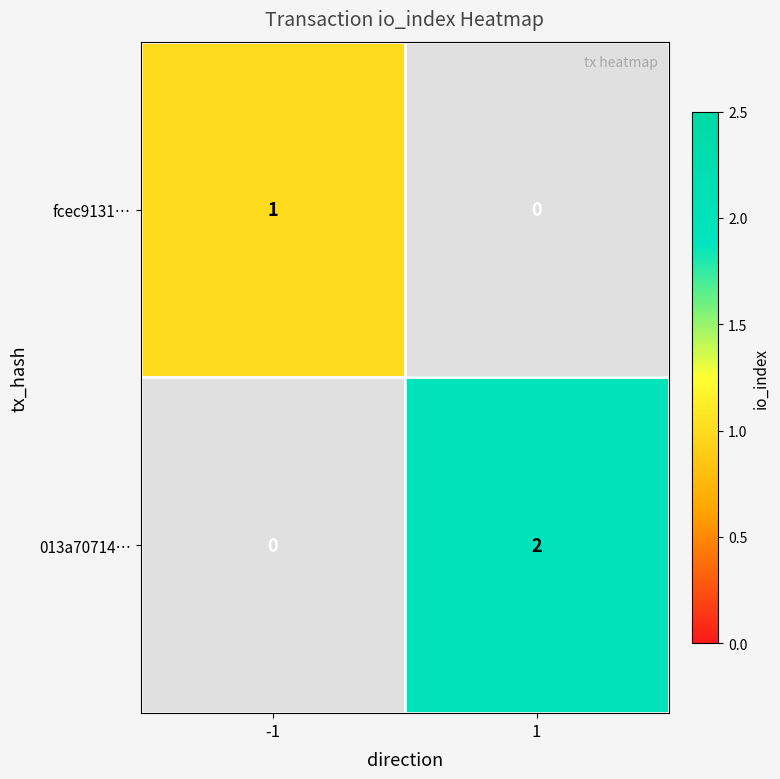

The value of fcec9131… at -1 is 1. True or false?

True